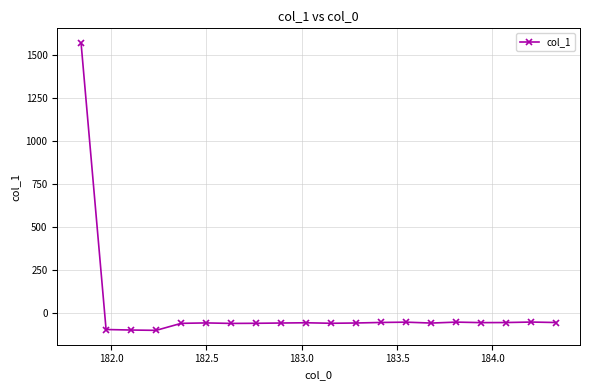

How many data points does each series have?

20